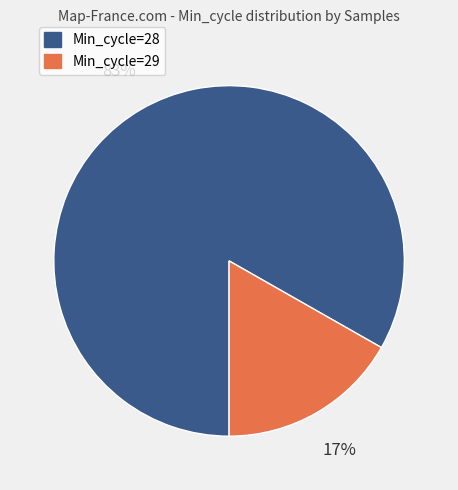

Between Min_cycle=28 and Min_cycle=29, which is larger?

Min_cycle=28